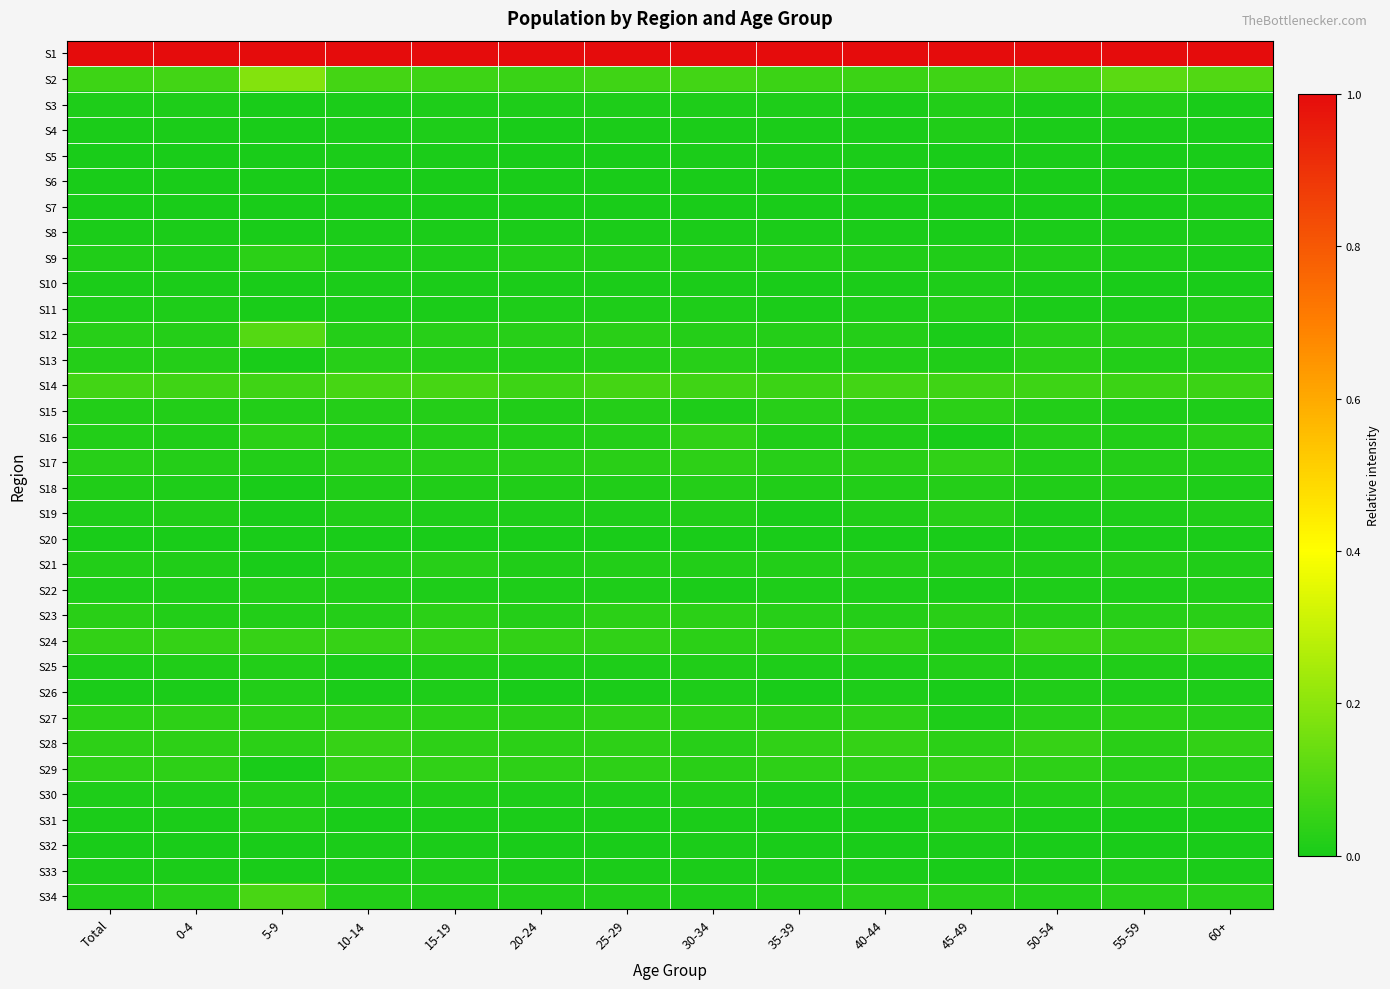

Between 60+ and Total, which is larger?

60+